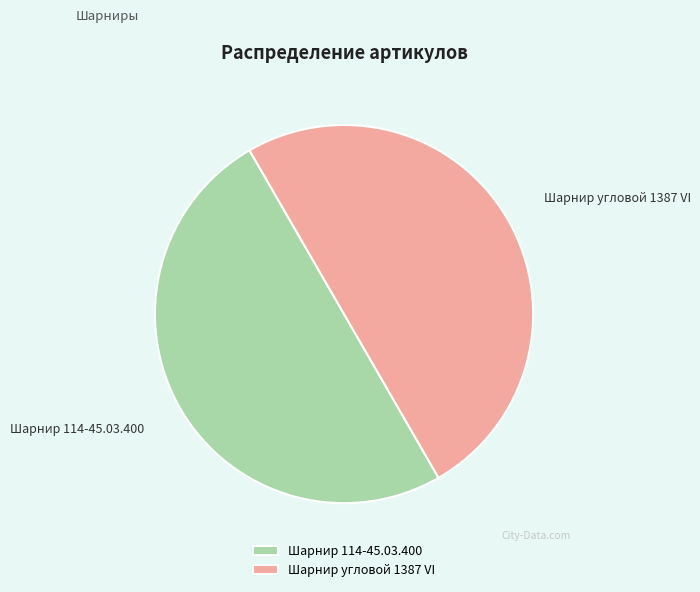

Is it true that Шарнир 114-45.03.400 is 50% of the pie?

True